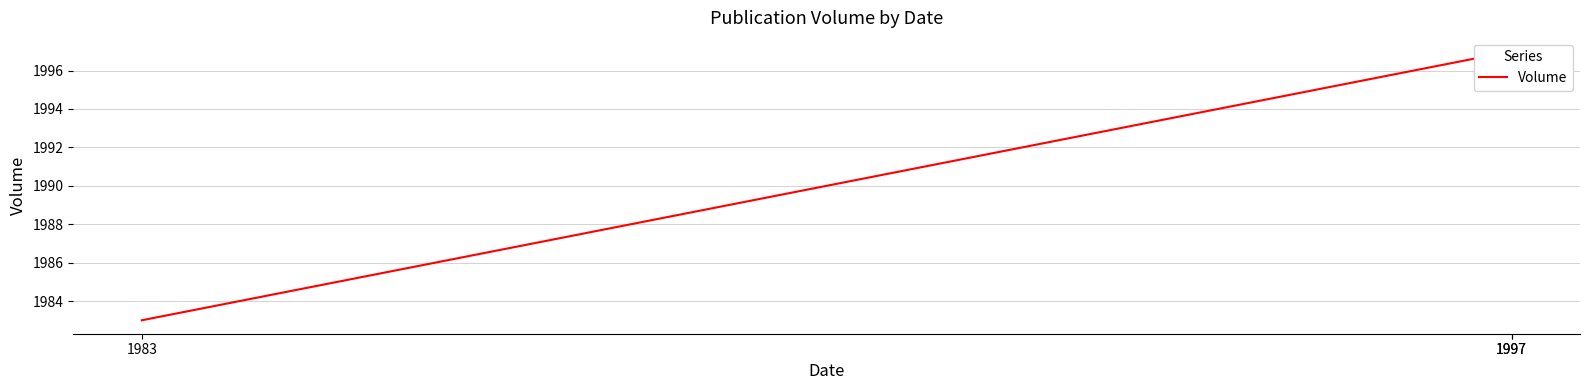

Which has a higher value, 1997 or 1997?

1997